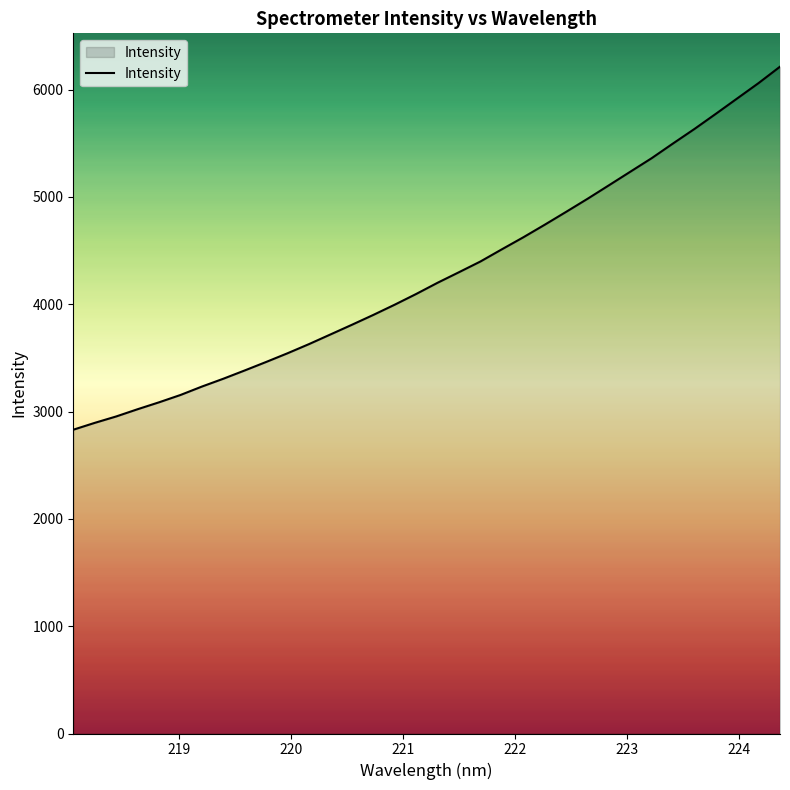

What is the difference between the maximum and minimum values?

3383.1